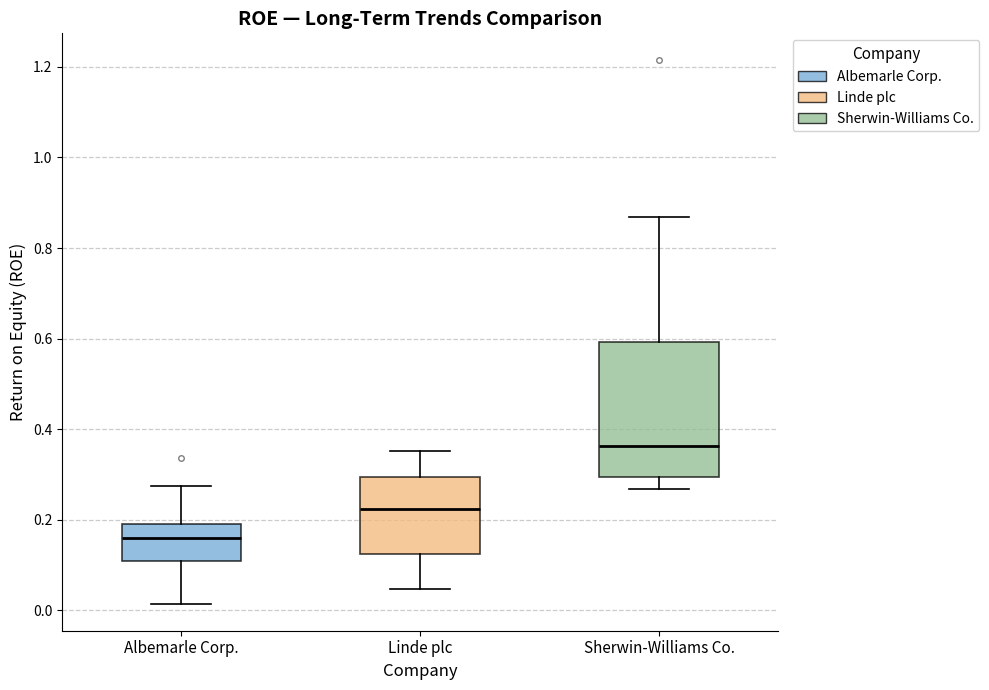

Which box is the tallest, from its lower edge to its upper edge?

Sherwin-Williams Co.